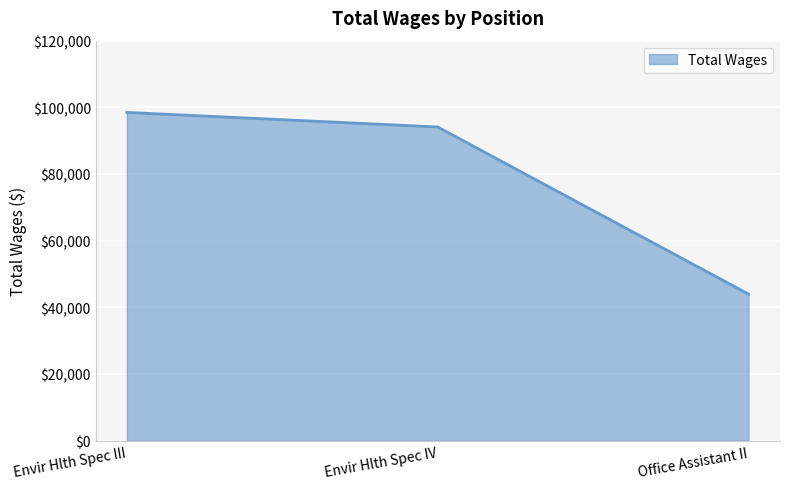

Reading left to right, extract all data points from this chart.

98479	94104	43962